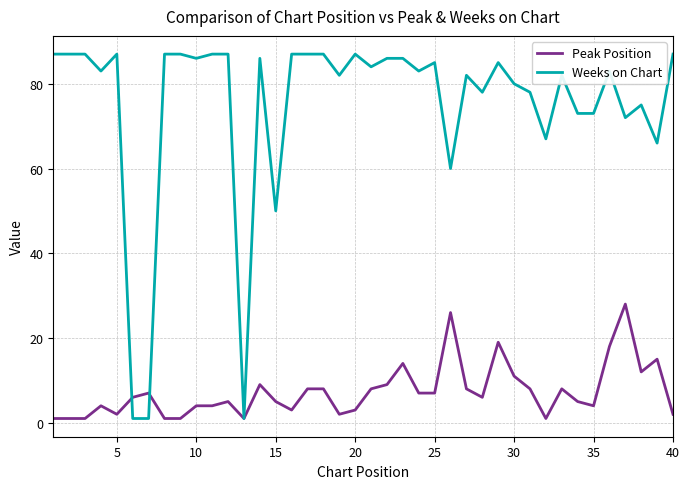

What are all the series names shown in the legend?

Peak Position, Weeks on Chart